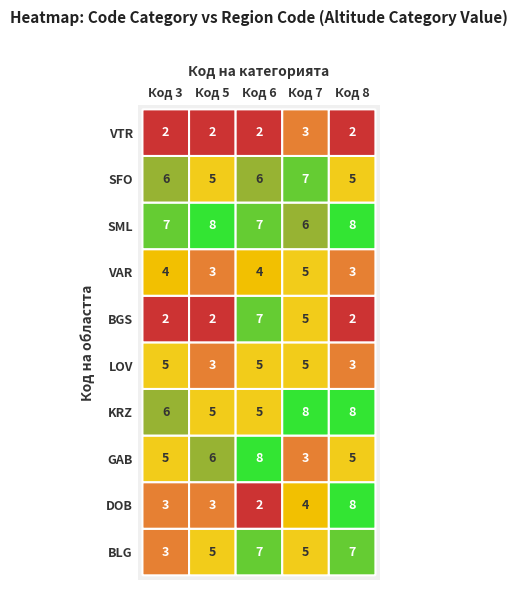

Is the value of SML at Код 8 greater than the value of DOB at Код 8?

No